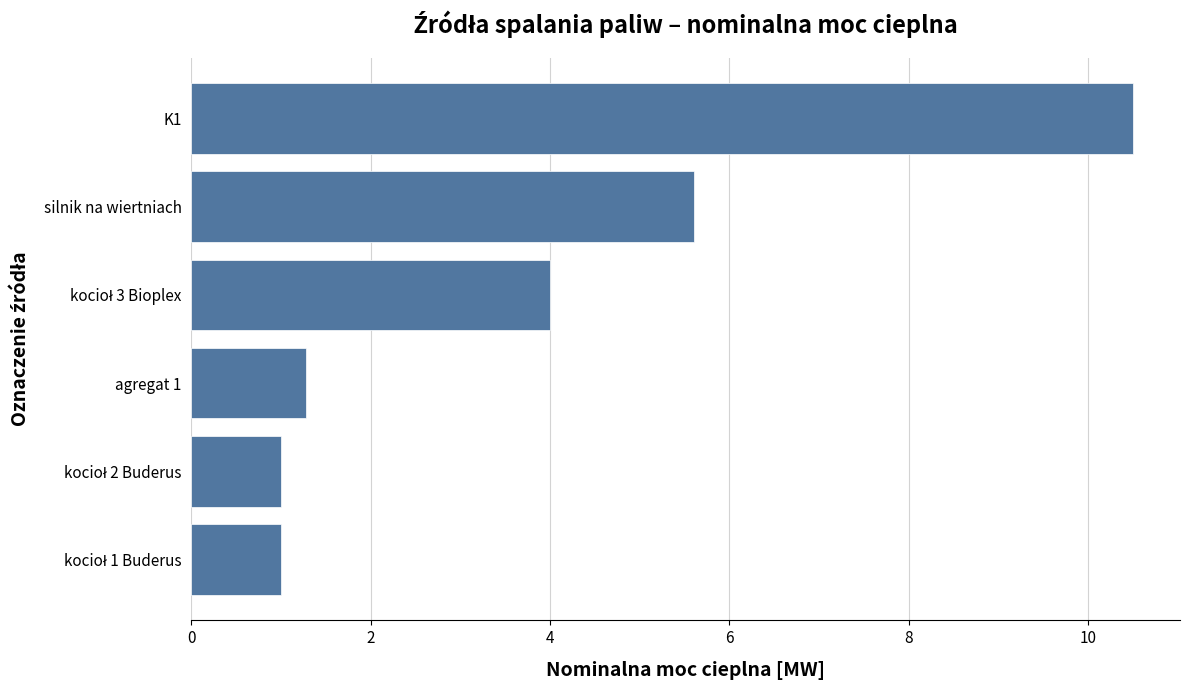

What is the sum of all values?

23.4